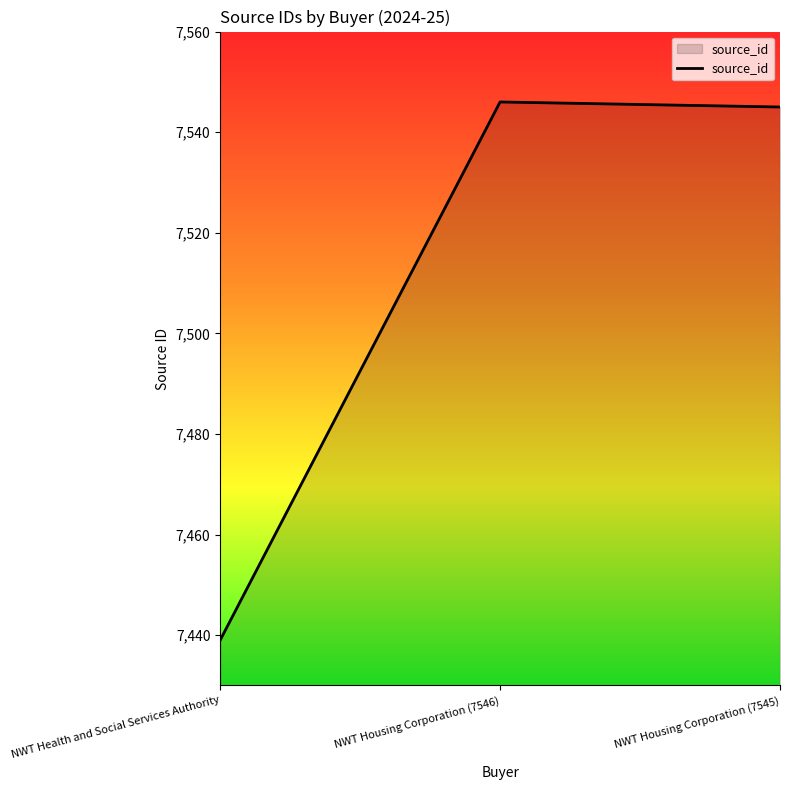

What value does the data have at NWT Health and Social Services Authority?

7439